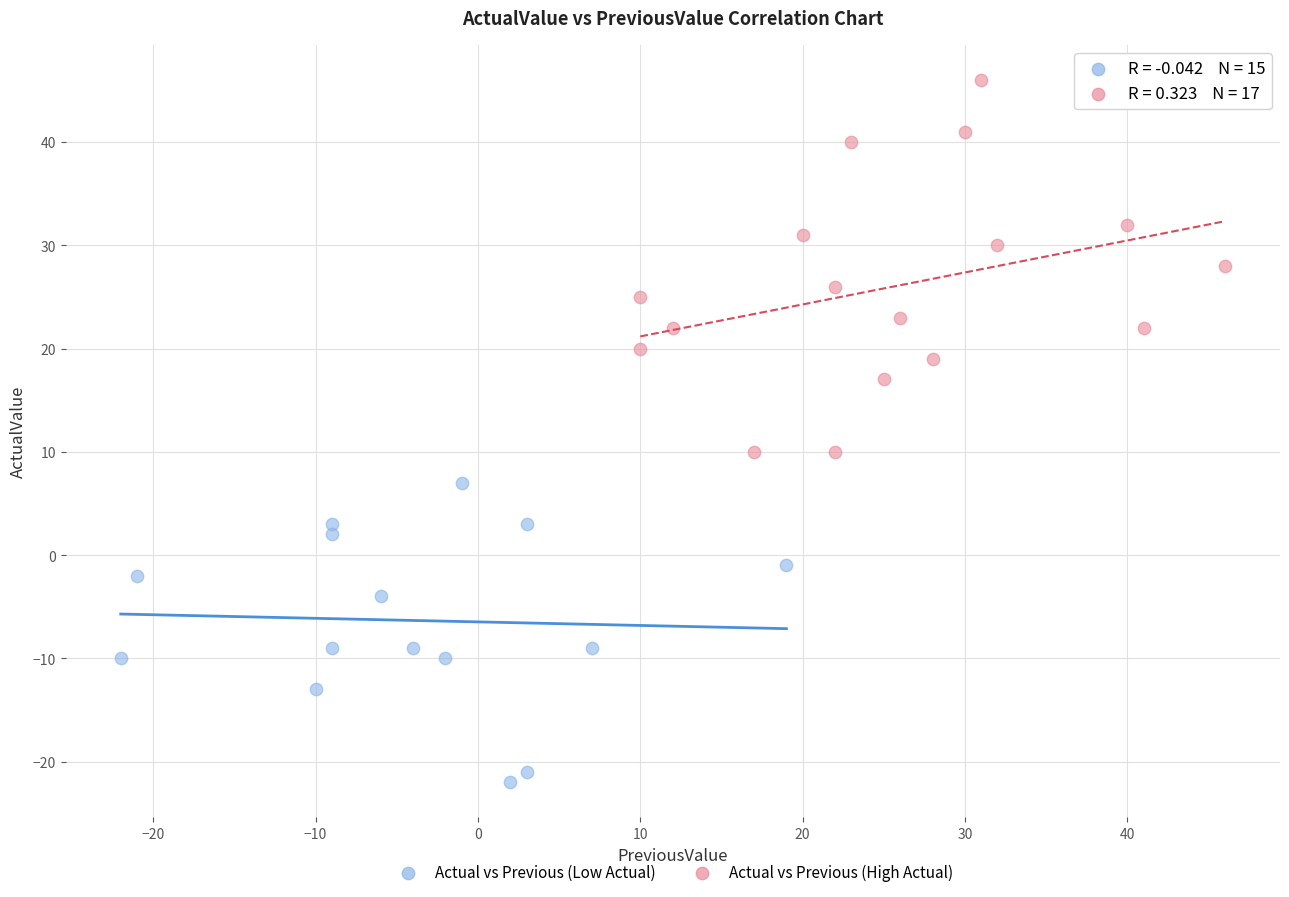

Which series reaches the minimum Y coordinate?

Actual vs Previous (Low Actual)